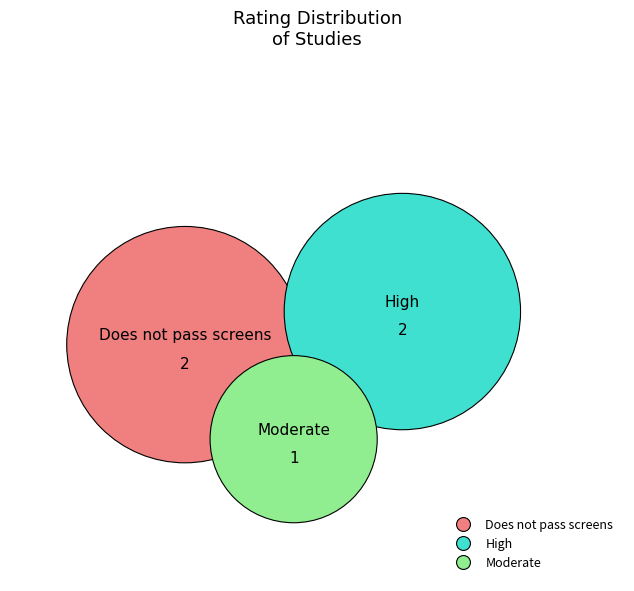

To the nearest percent, what is the combined percentage of Does not pass screens and High?

80%